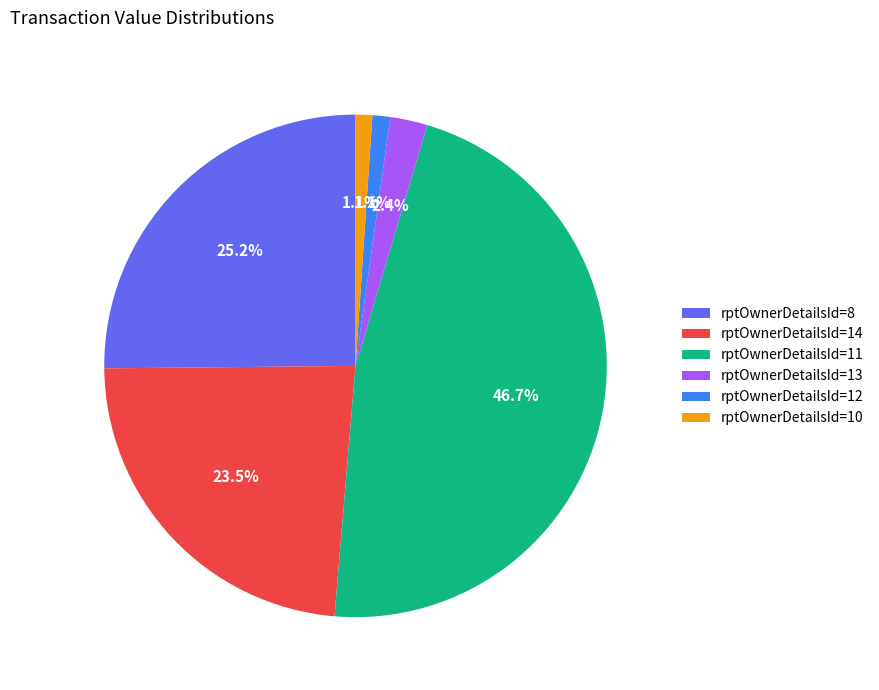

Count the number of slices in the pie.

6